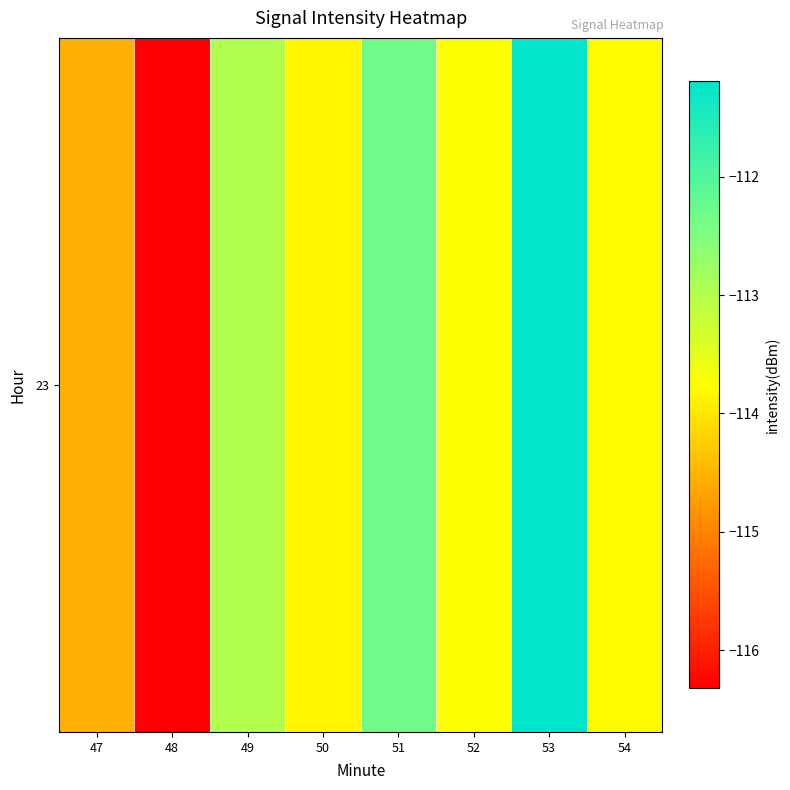

How many series are shown in this chart?

1